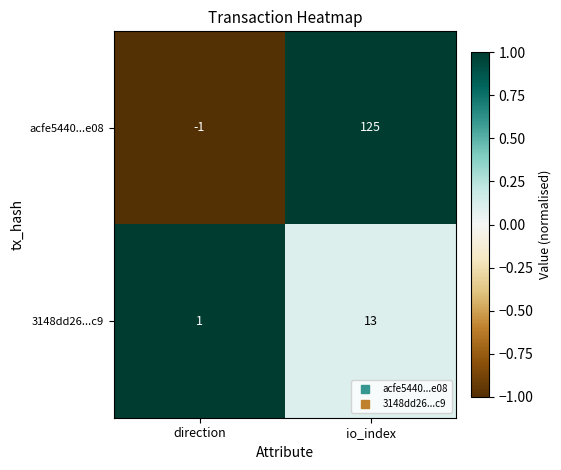

What is the difference between the highest and lowest values at io_index?

112